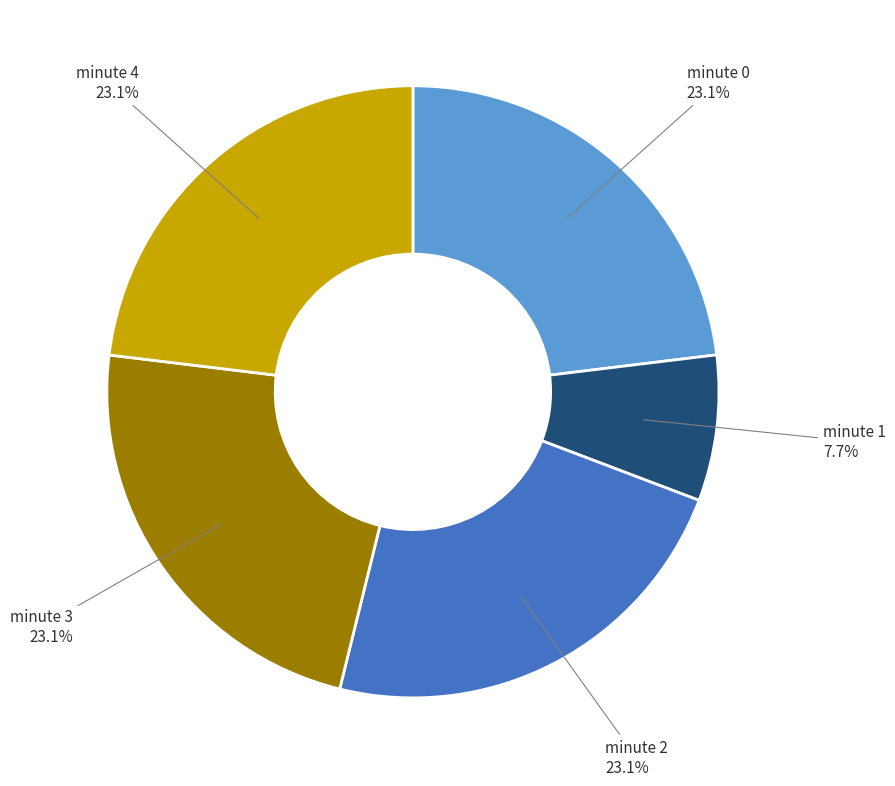

How much of the chart is everything except minute 0?

76.9%